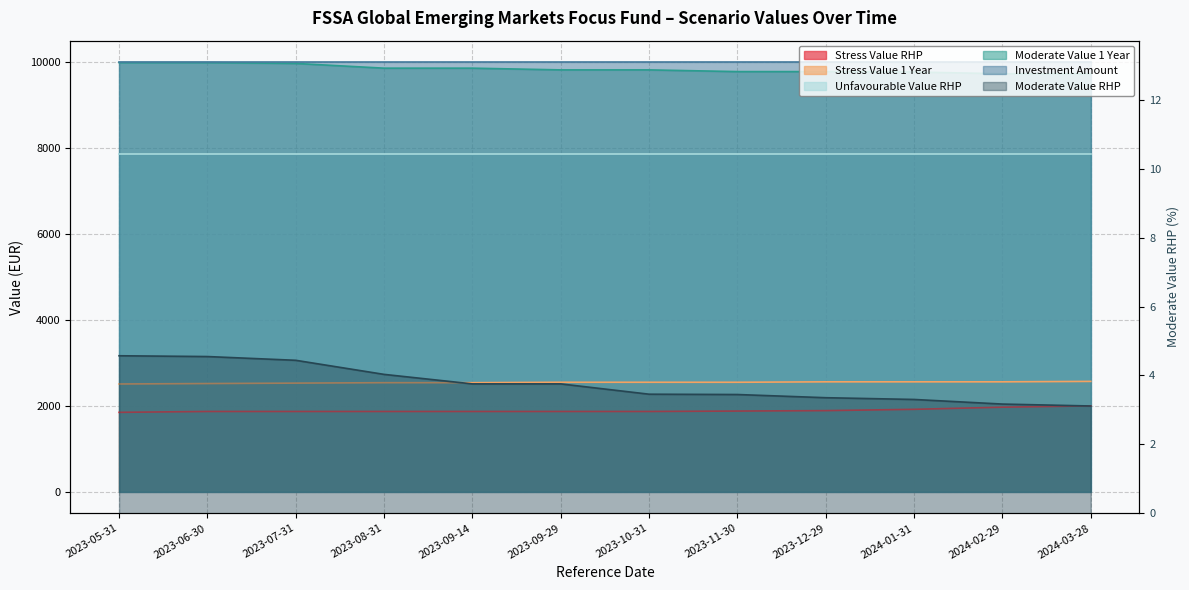

Does the chart have visible grid lines?

Yes